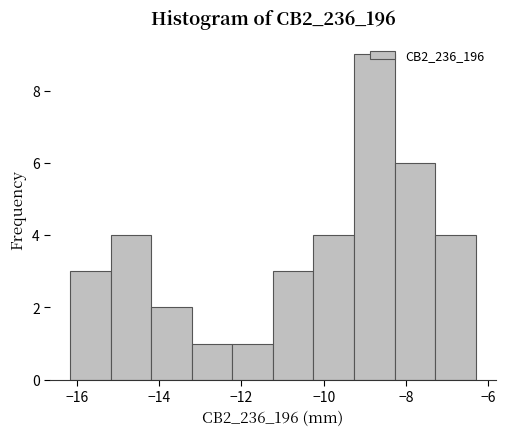

Over which range of the x-axis is the bar tallest?

-9.2 to -8.2